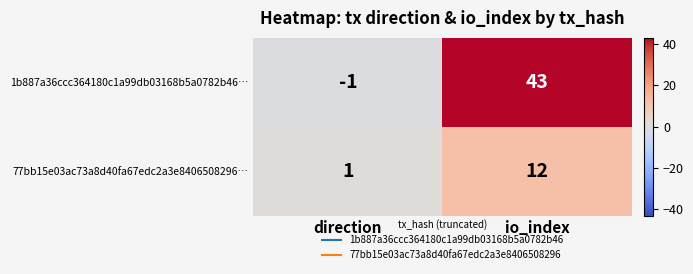

What is the highest value of the 1b887a36ccc364180c1a99db03168b5a0782b46… series?

43